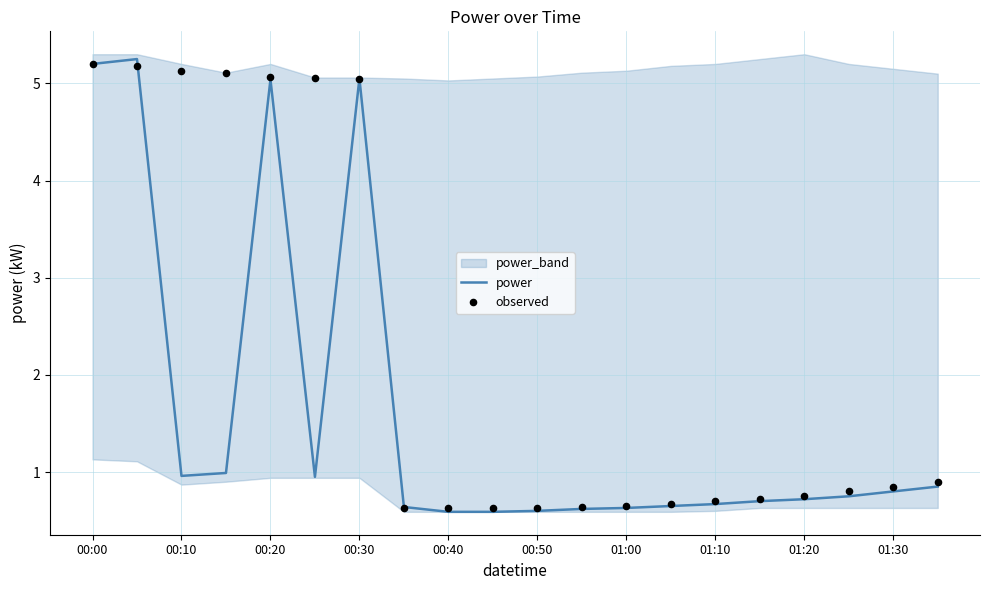

Which series reaches the minimum Y coordinate?

power